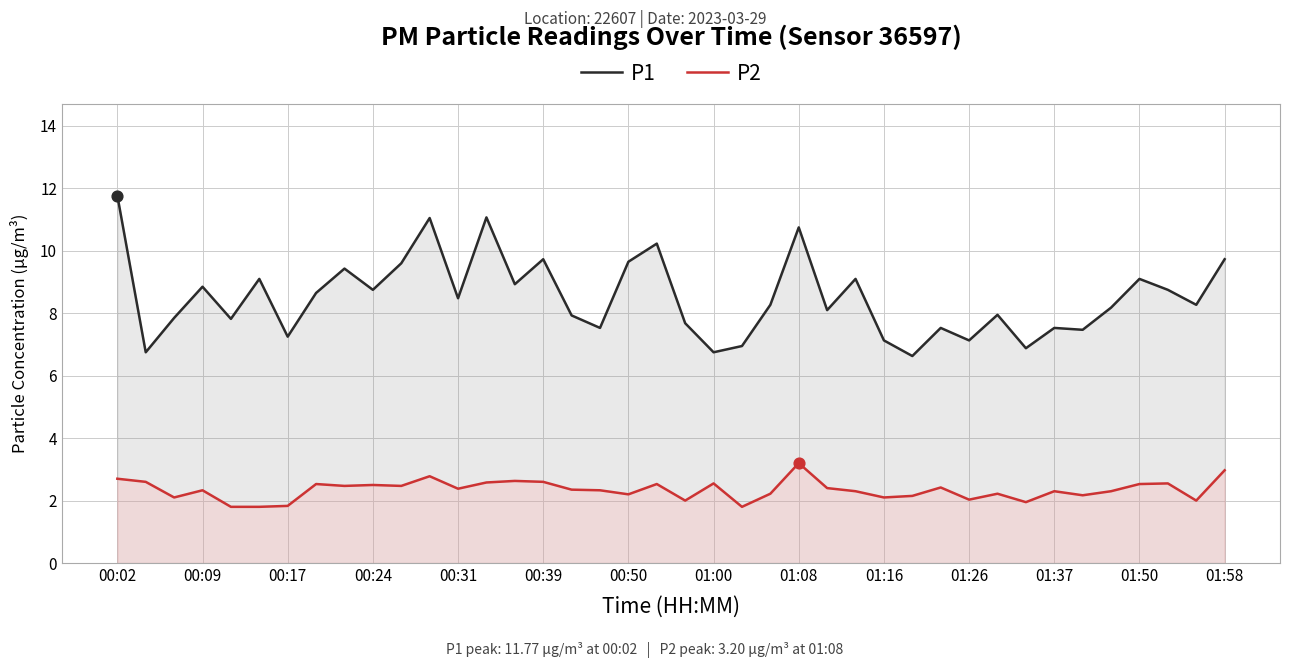

Which series contains the highest Y value?

P1